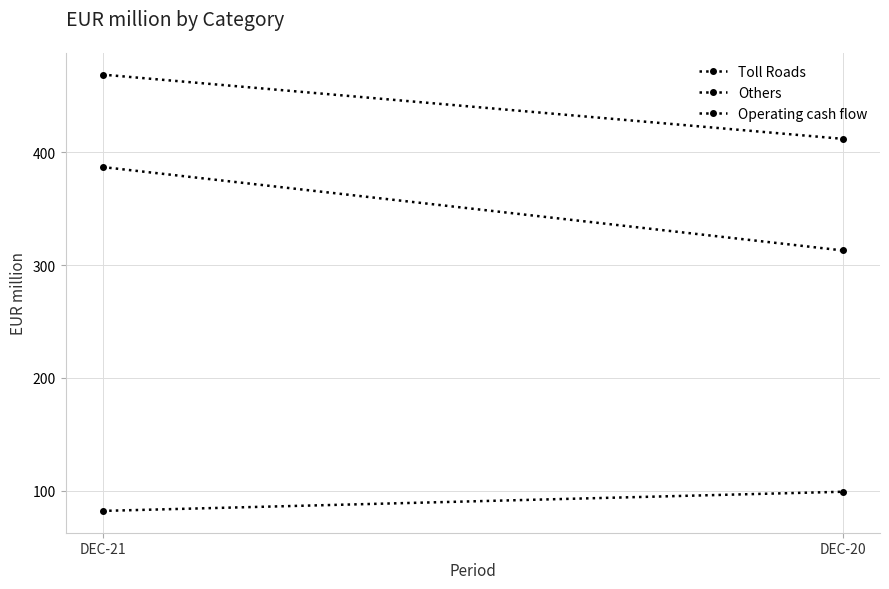

Which category has the highest value in the Others series?

DEC-20